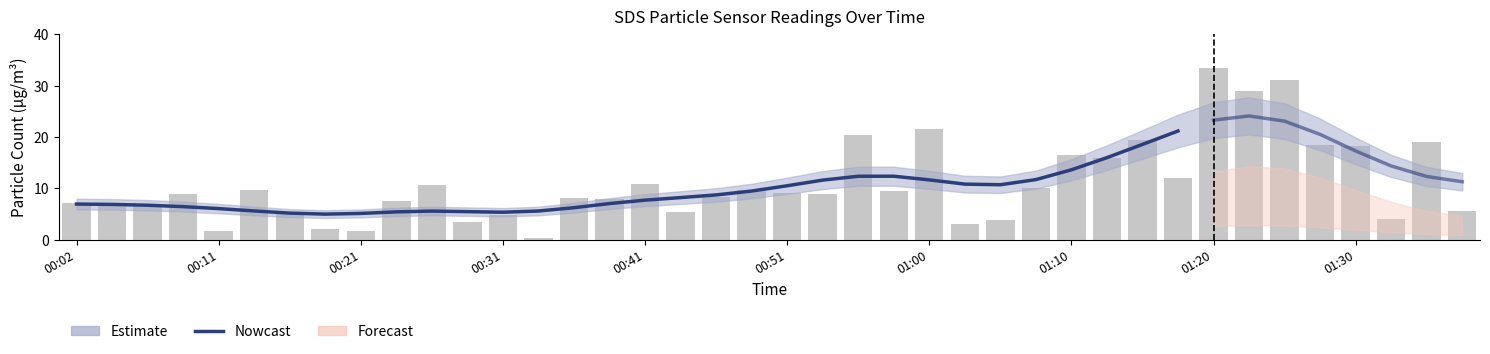

What is the label of the 39th bar from the right?

00:04